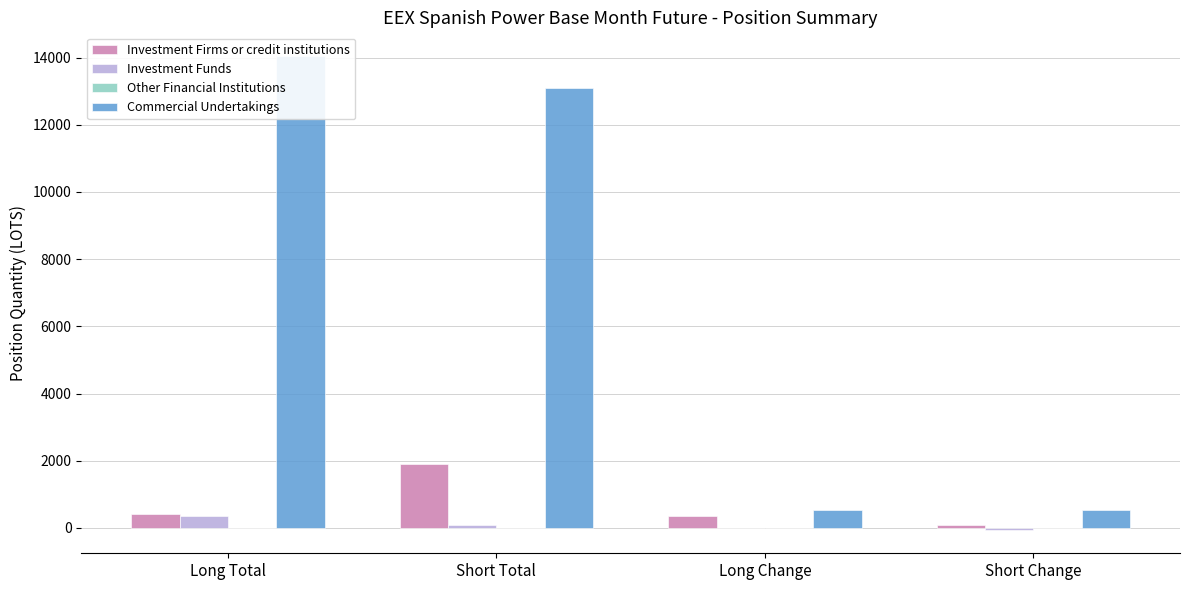

Between Long Total and Long Change, which is larger?

Long Total